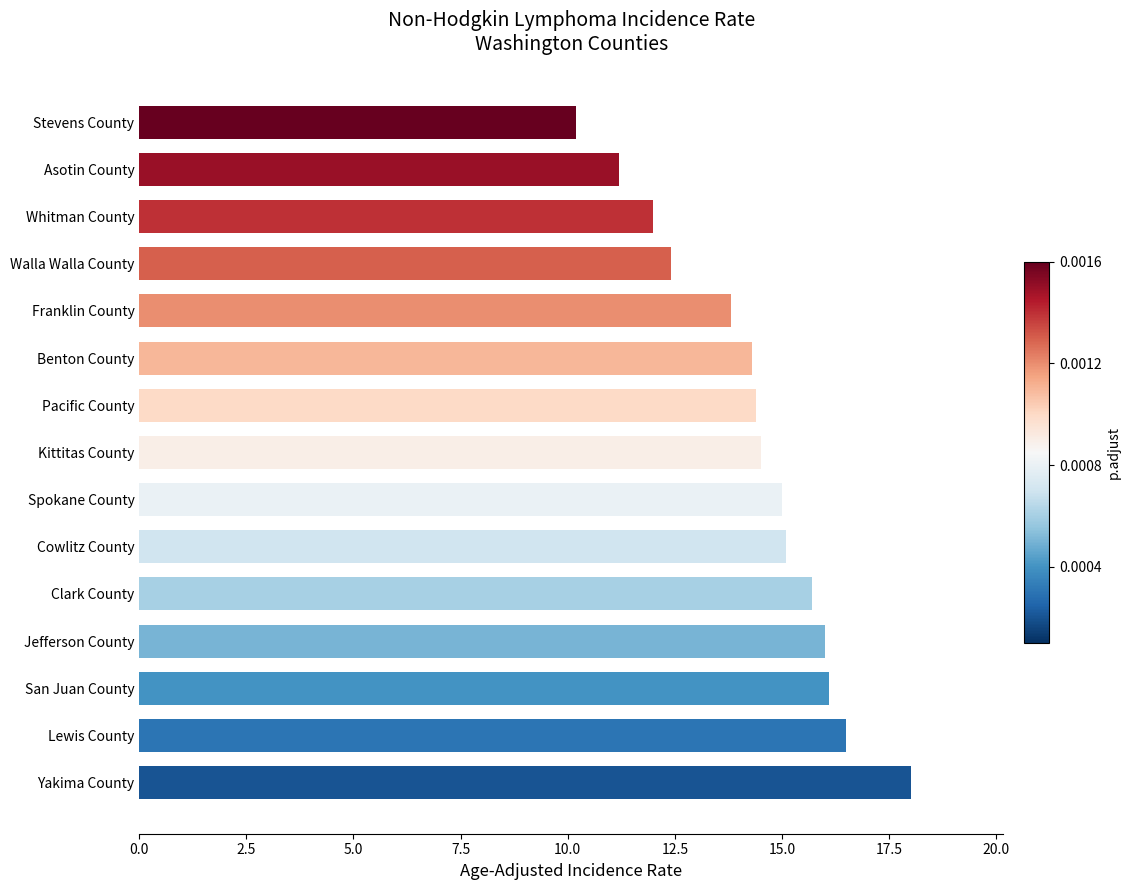

Does the chart contain any negative values?

No